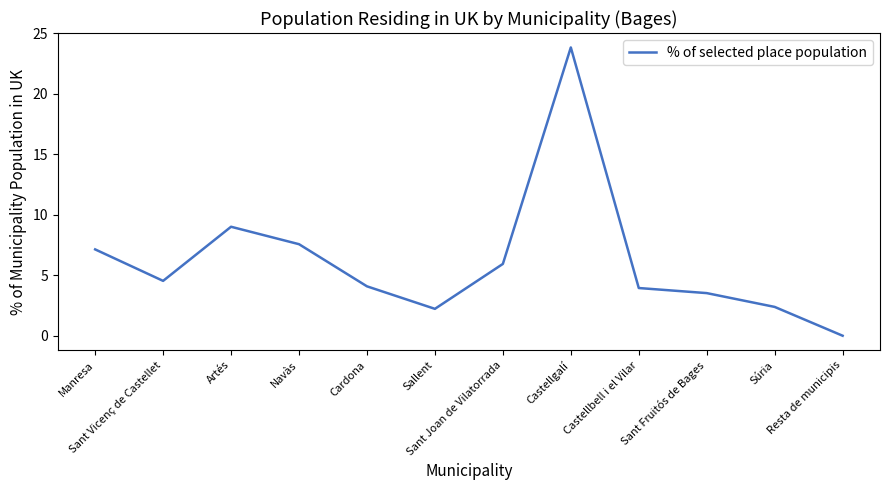

Reading left to right, transcribe all the data shown in this chart.

7.1	4.5	9.0	7.6	4.1	2.2	5.9	23.8	3.9	3.5	2.4	0.0